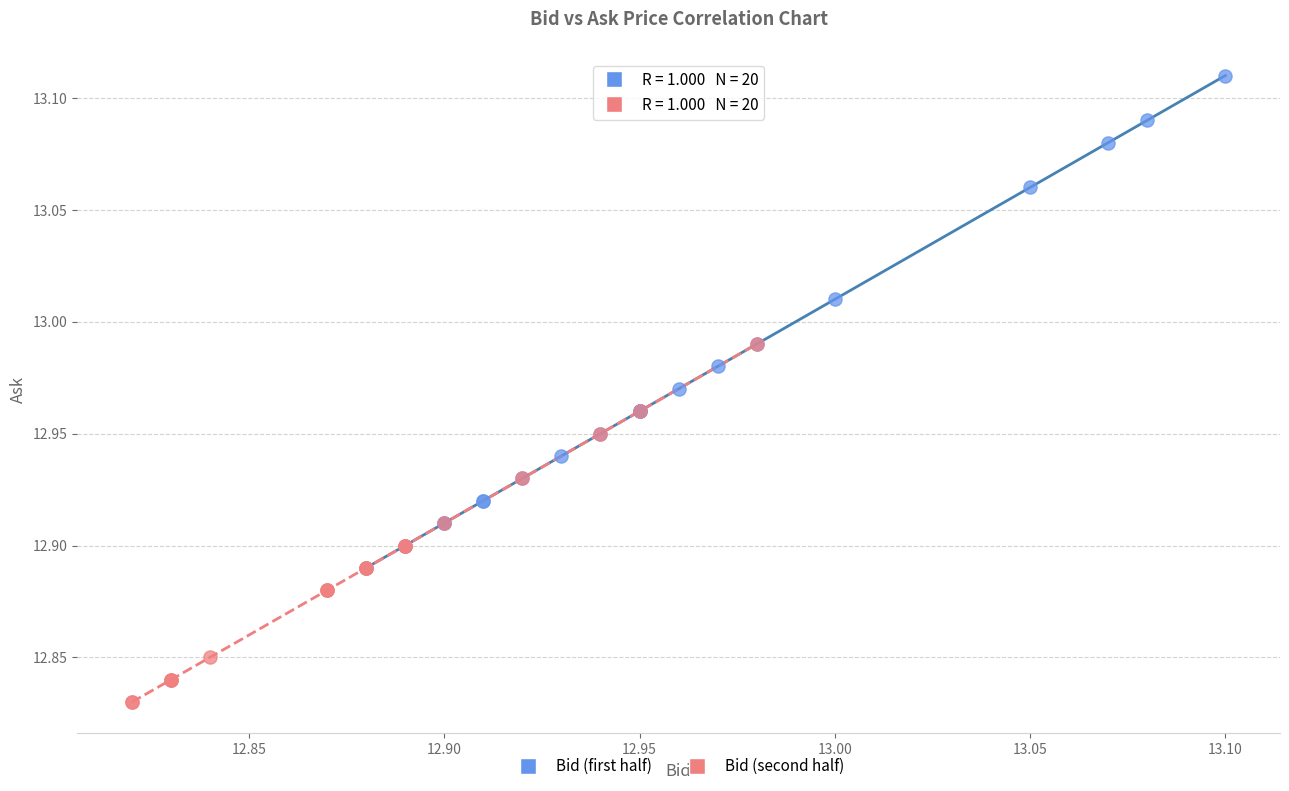

Which series contains the lowest Y value?

Bid (second half)